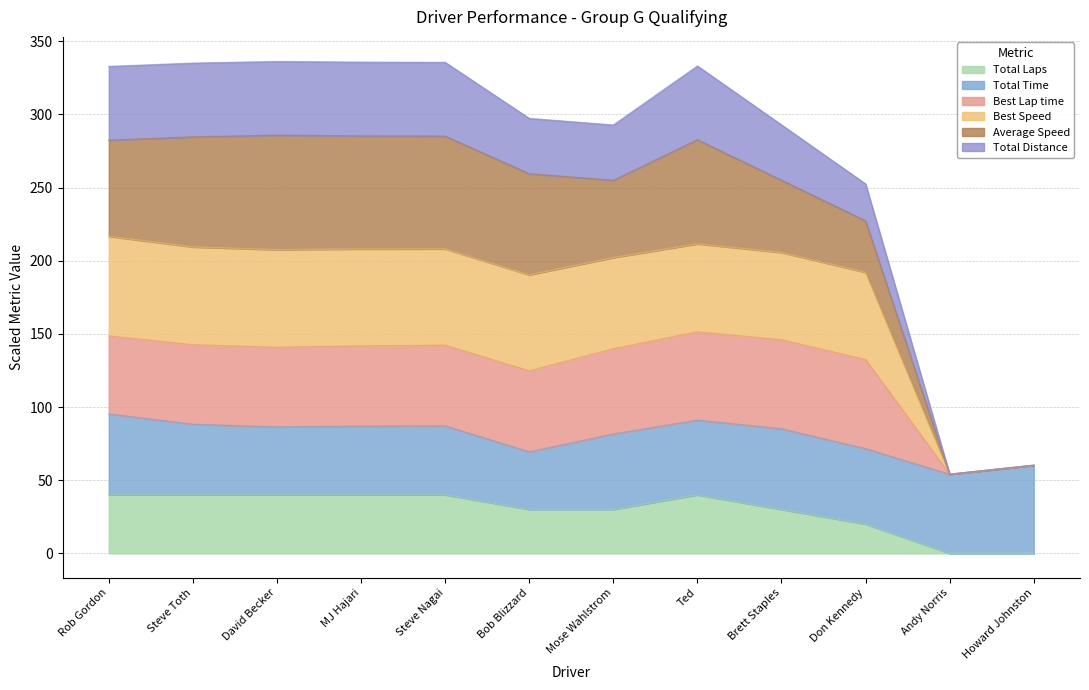

True or false: Total Laps has more than 1 points higher than both neighbors.

False